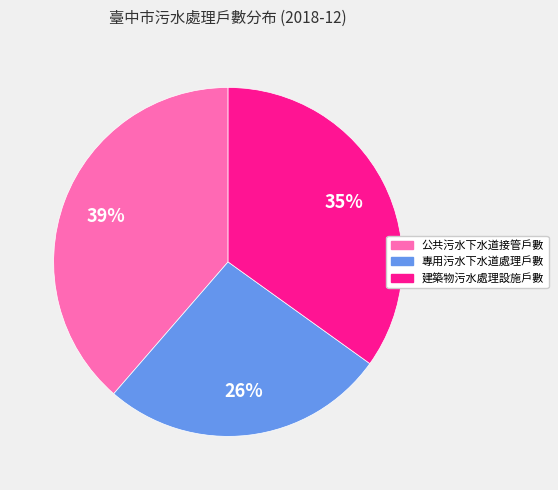

To the nearest percent, what is the average slice percentage?

33%